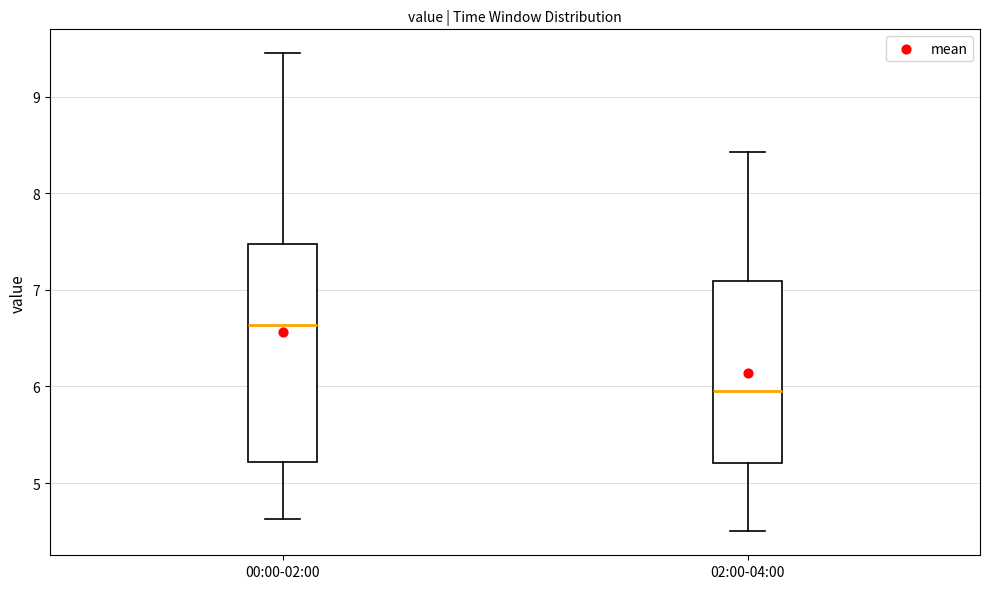

Which box is the tallest, from its lower edge to its upper edge?

00:00-02:00